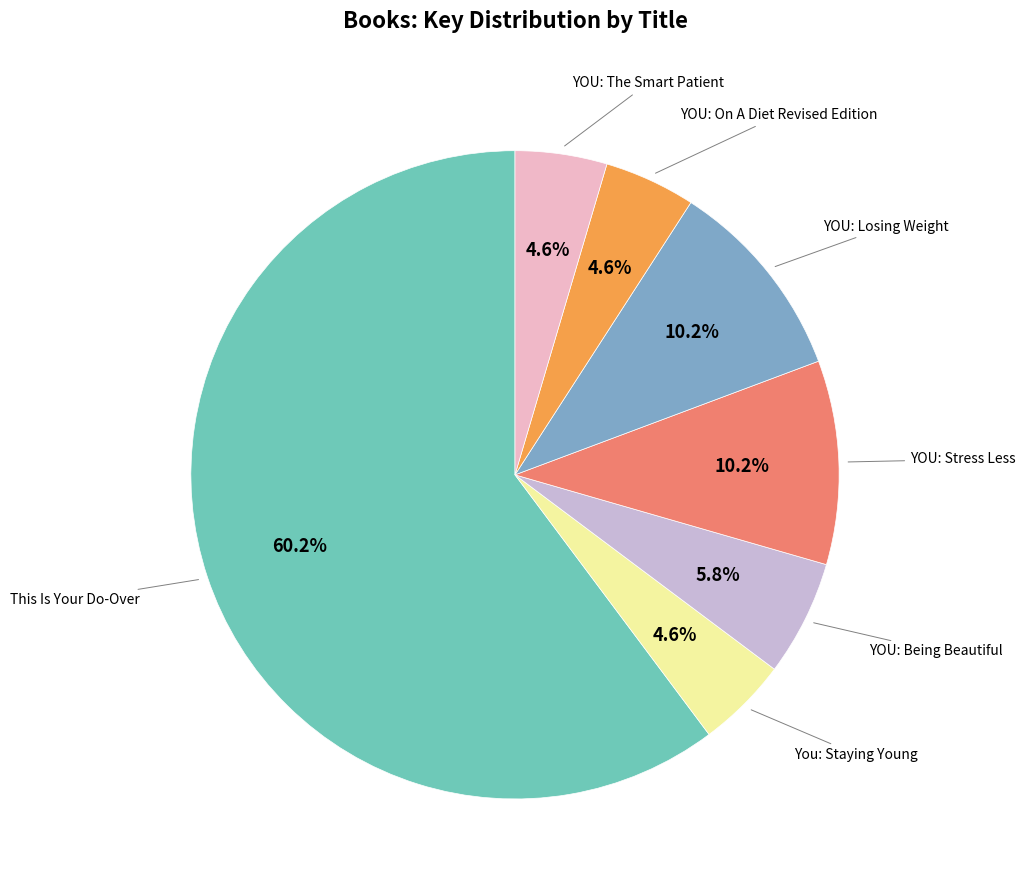

Is there any slice that represents more than half of the pie?

Yes